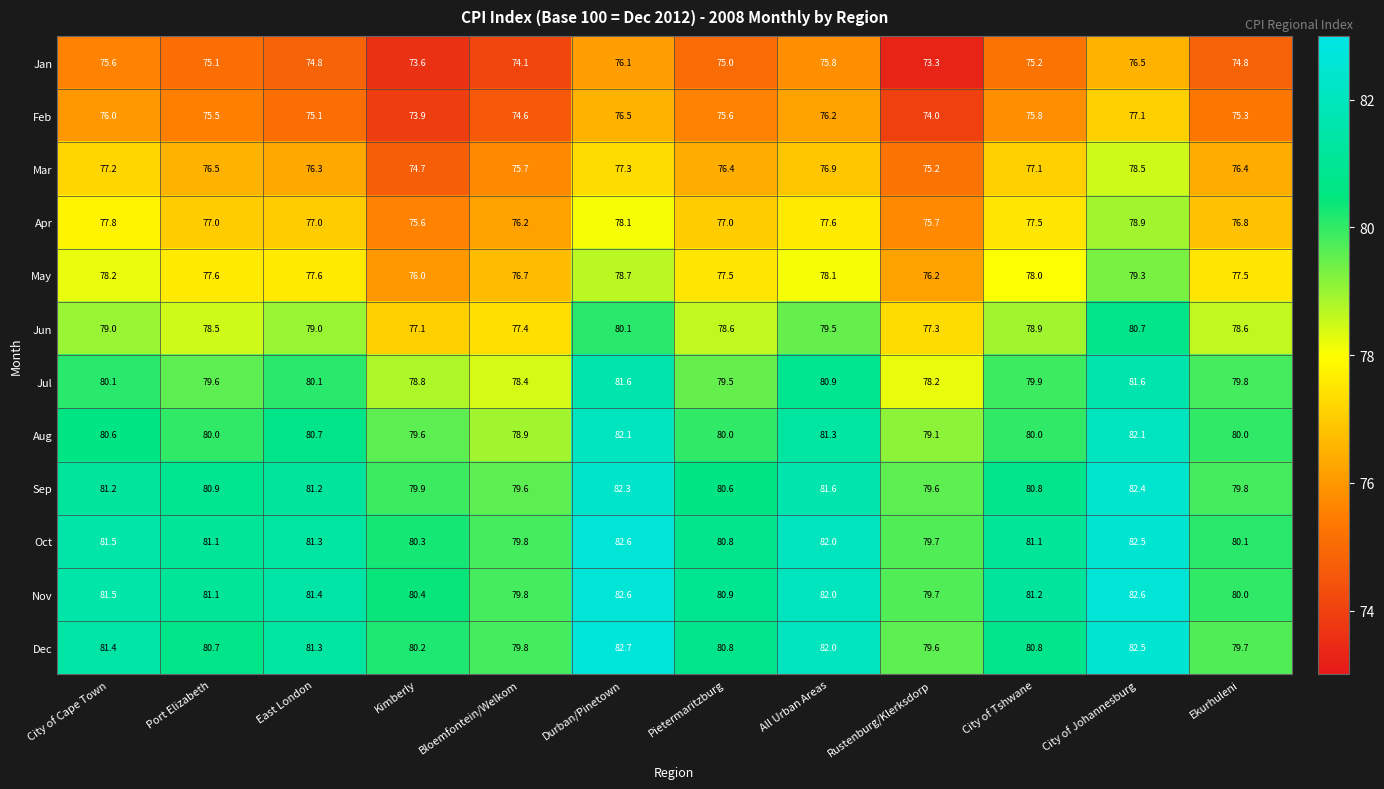

What is the sum of the Oct values at All Urban Areas and City of Johannesburg?

164.5